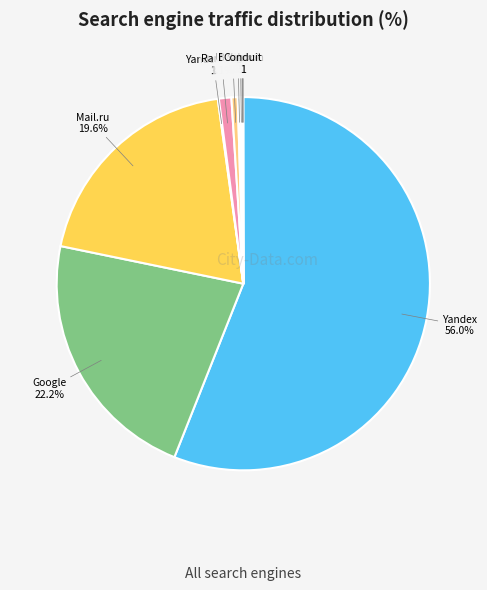

What portion of the pie excludes Google?

77.8%